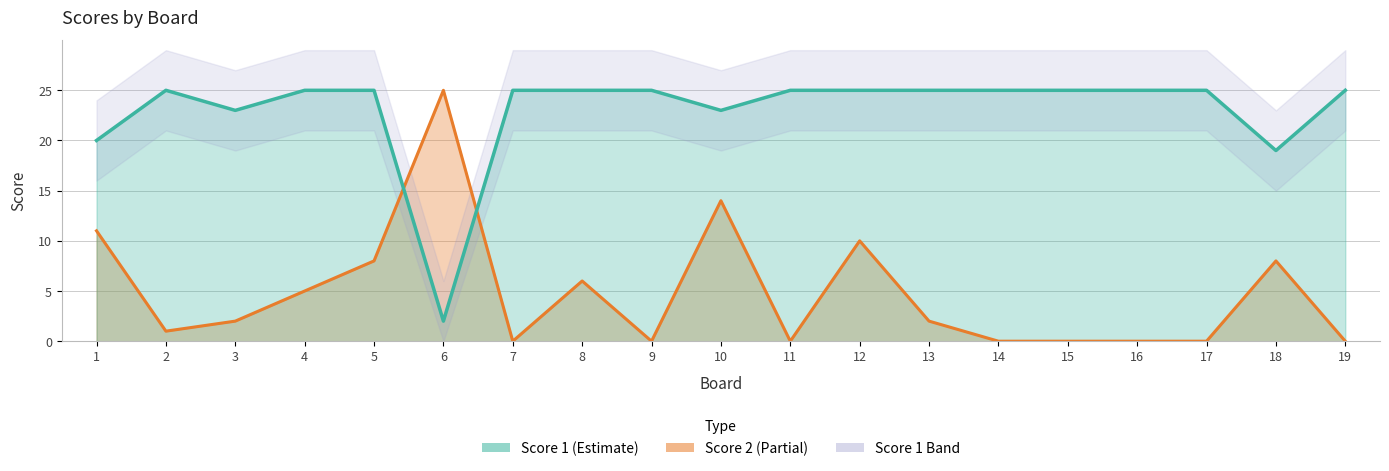

Reading left to right, extract all data points from this chart.

Score 1: 20	25	23	25	25	2	25	25	25	23	25	25	25	25	25	25	25	19	25
Score 2: 11	1	2	5	8	25	0	6	0	14	0	10	2	0	0	0	0	8	0